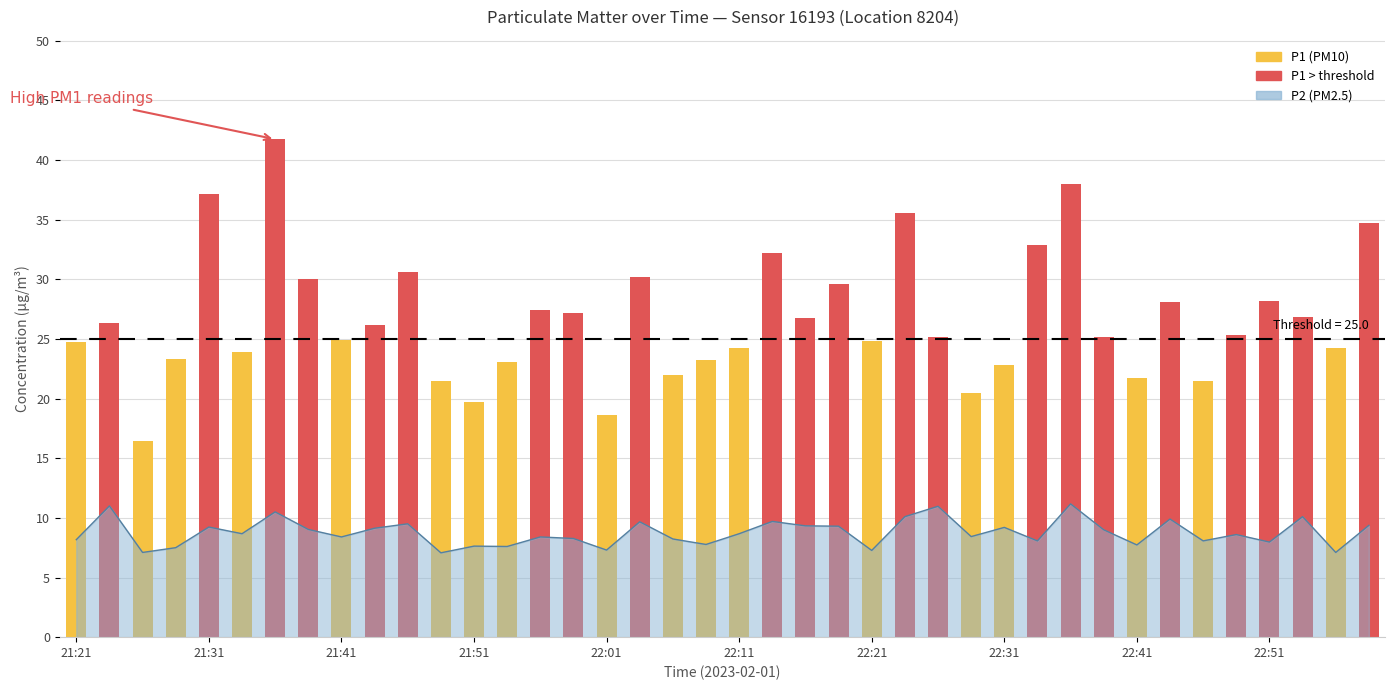

Is it true that the value at 21:23 is 11.0?

True